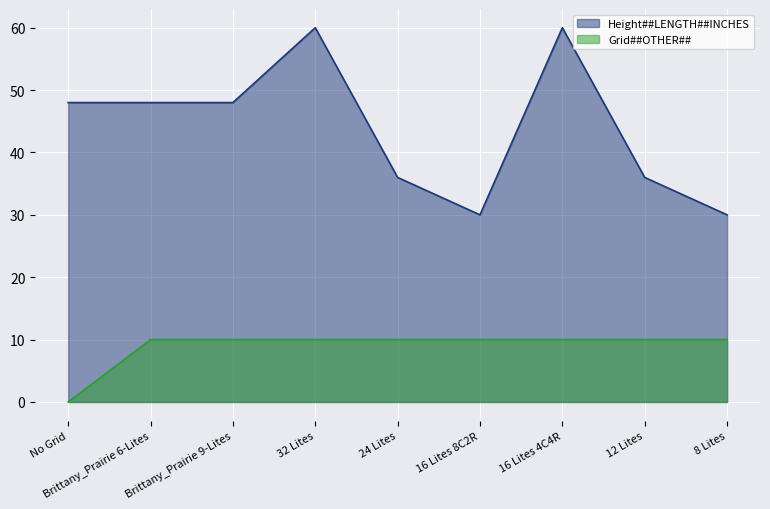

Which category has the highest value in the Grid##OTHER## series?

Brittany_Prairie 6-Lites